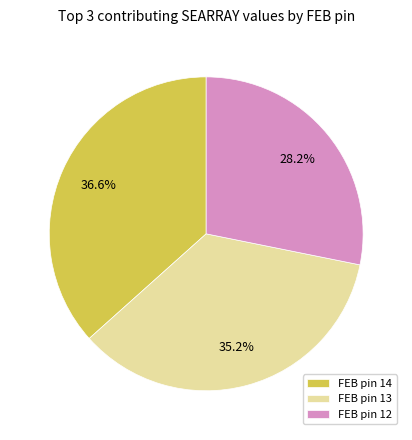

Between FEB pin 13 and FEB pin 12, which is larger?

FEB pin 13